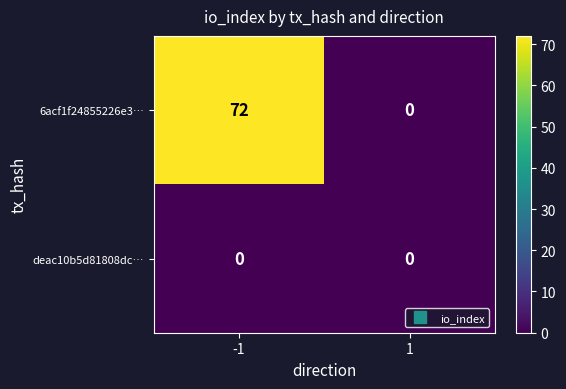

What is the total value across all series at -1?

72